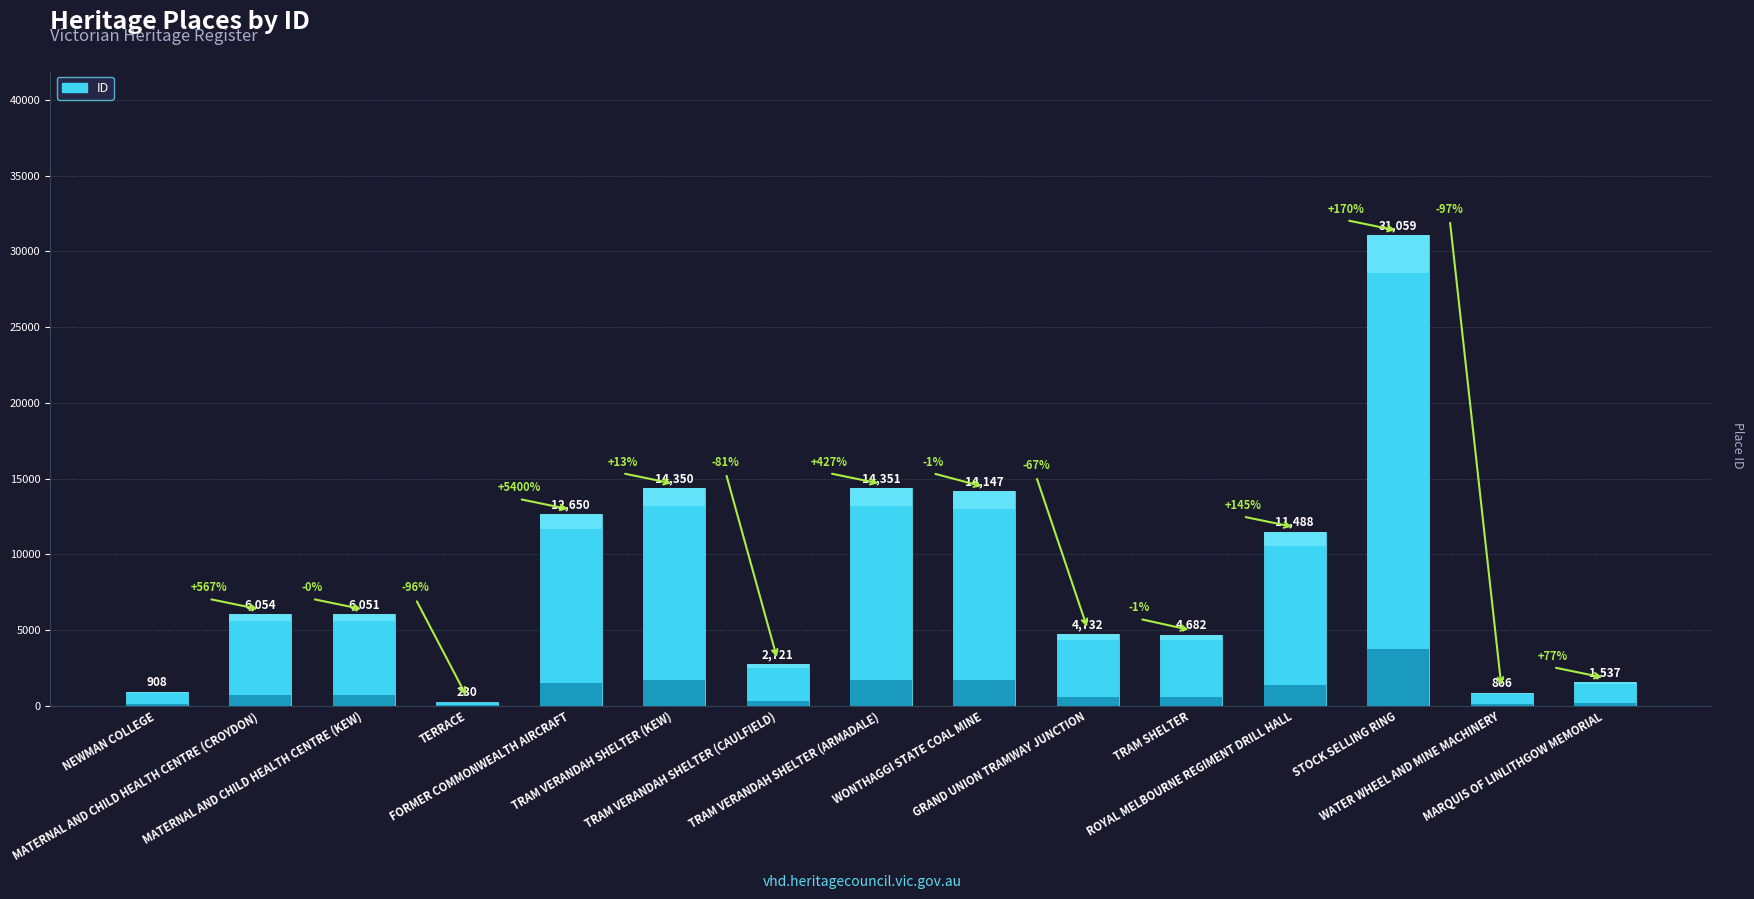

What is the change in value from WONTHAGGI STATE COAL MINE to WATER WHEEL AND MINE MACHINERY?

-13281